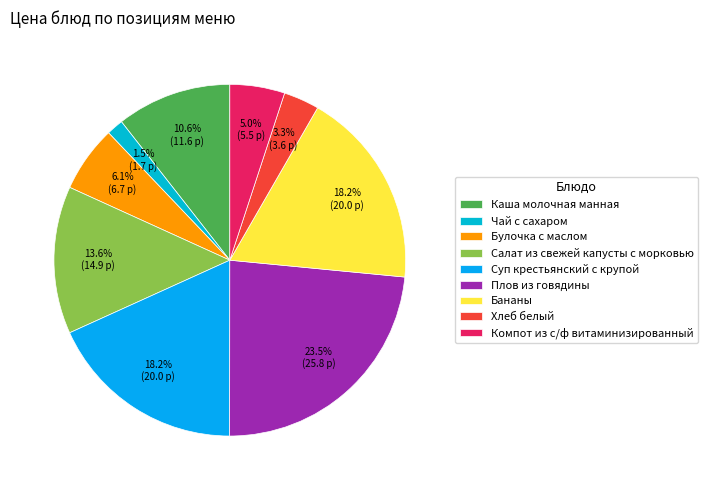

Rank the categories by value from highest to lowest.

Плов из говядины, Суп крестьянский с крупой, Бананы, Салат из свежей капусты с морковью, Каша молочная манная, Булочка с маслом, Компот из с/ф витаминизированный, Хлеб белый, Чай с сахаром